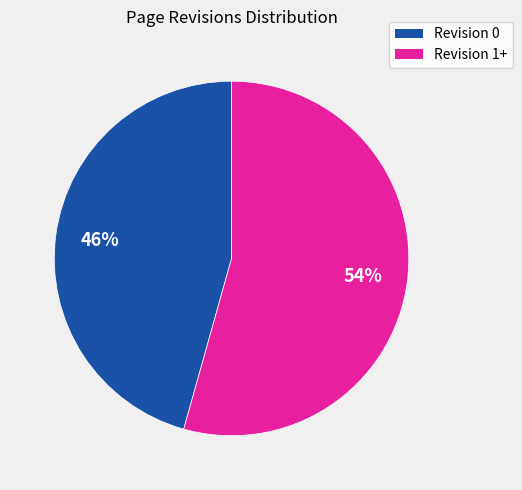

Is there a majority slice in this chart?

Yes